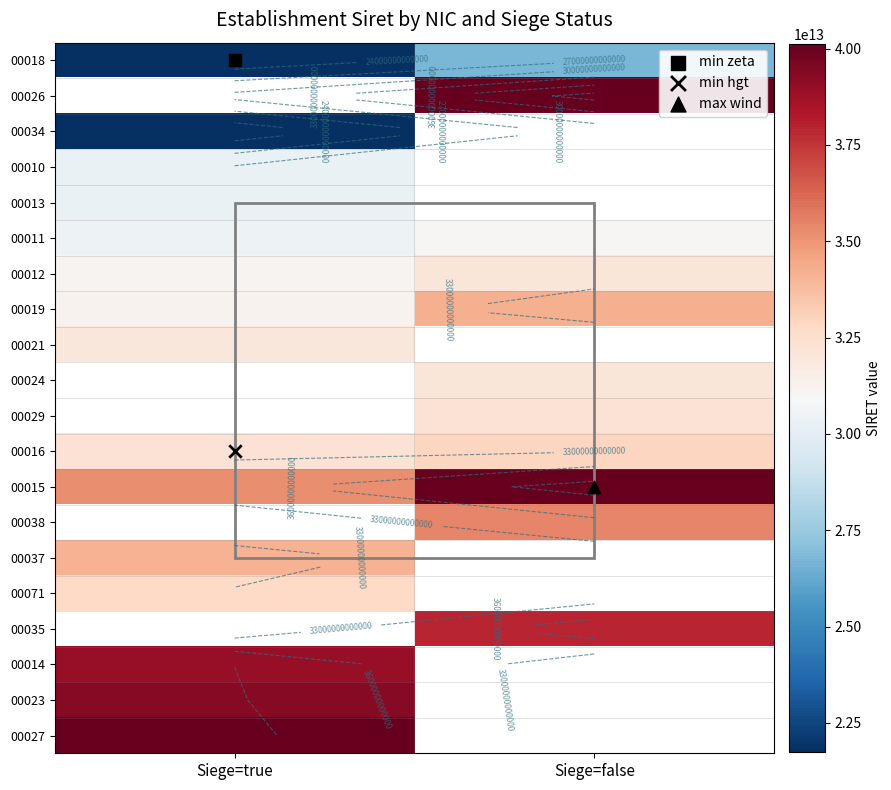

At Siege=false, list the series in order from largest to smallest.

00015, 00038, 00037, 00071, 00035, 00014, 00023, 00027, 00016, 00029, 00019, 00021, 00024, 00012, 00026, 00034, 00010, 00013, 00011, 00018